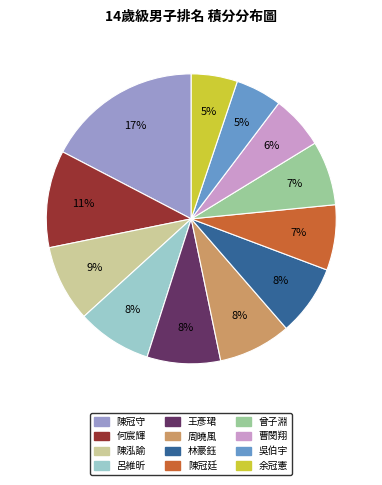

How many slices are in this pie chart?

12